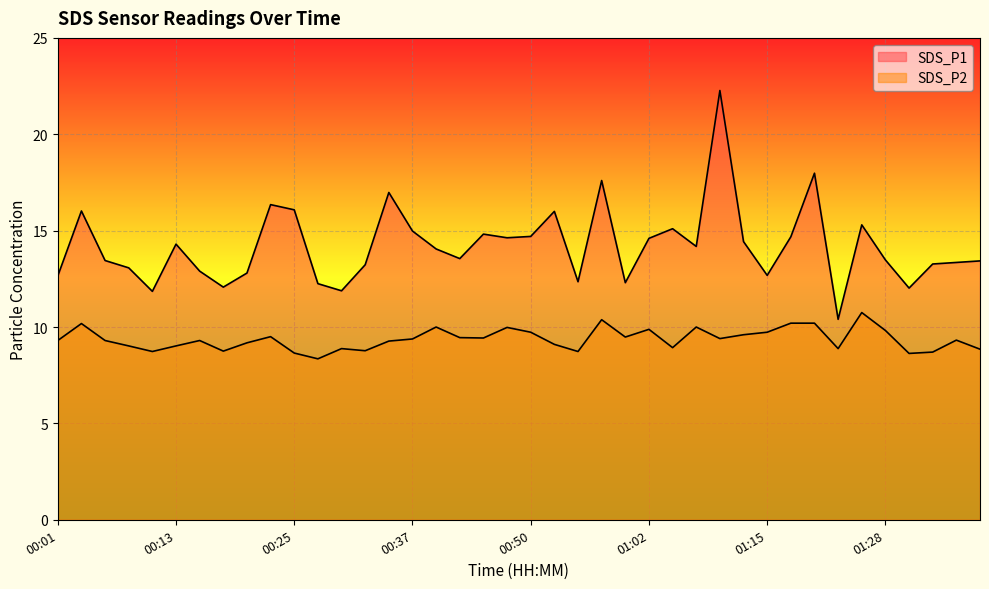

How many interior local peaks does the SDS_P2 series have?

11